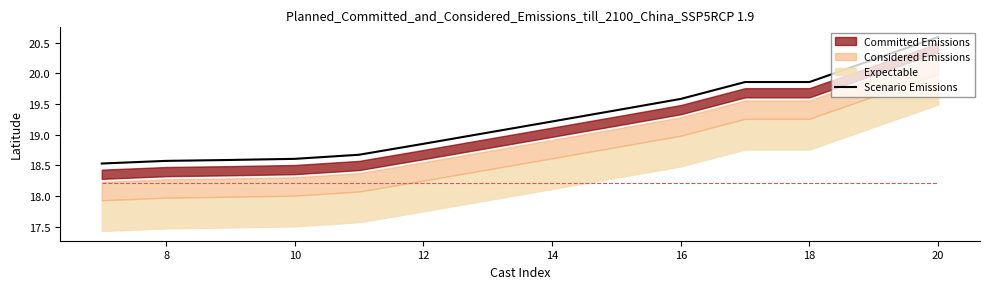

What is the average value?

19.3